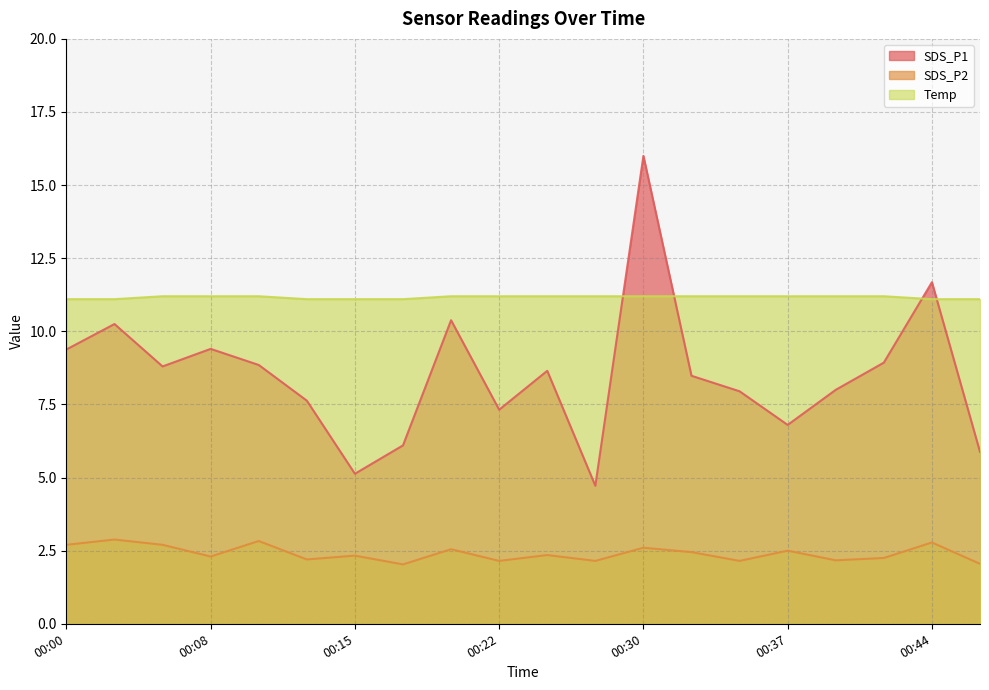

True or false: SDS_P2 has more than 0 interior local peaks.

True